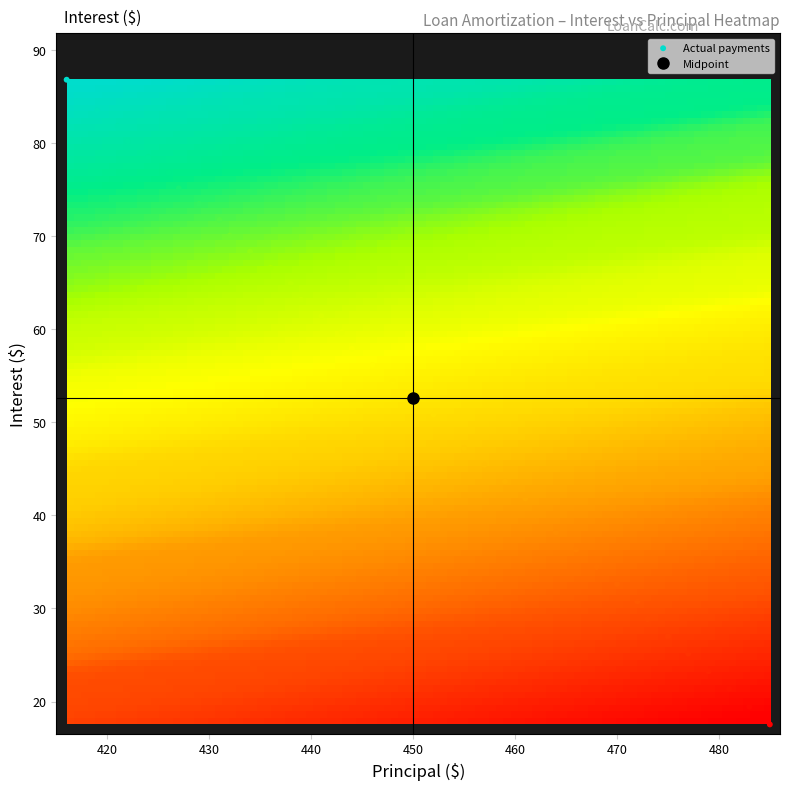

What is the range of Y values (max minus min)?

69.2